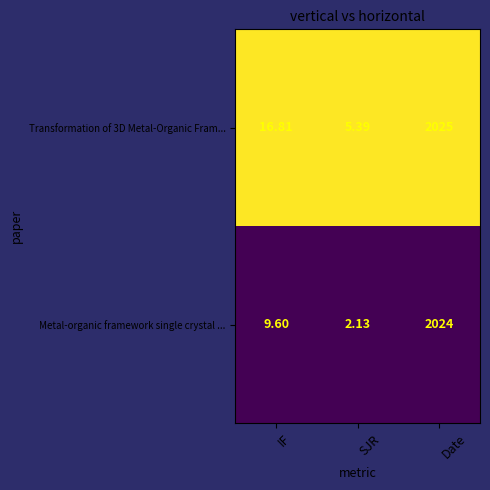

Rank the categories by Metal-organic framework single crystal ... value from highest to lowest.

Date, IF, SJR